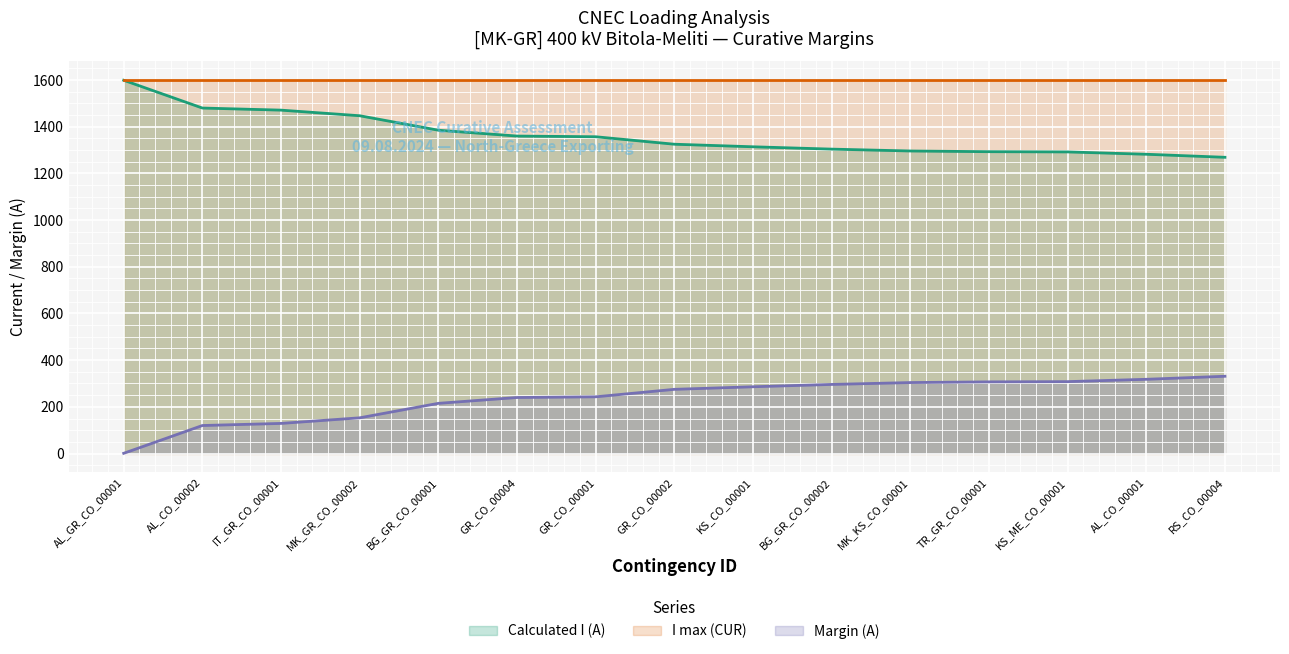

What is the spread (max minus min) of values at RS_CO_00004?

1269